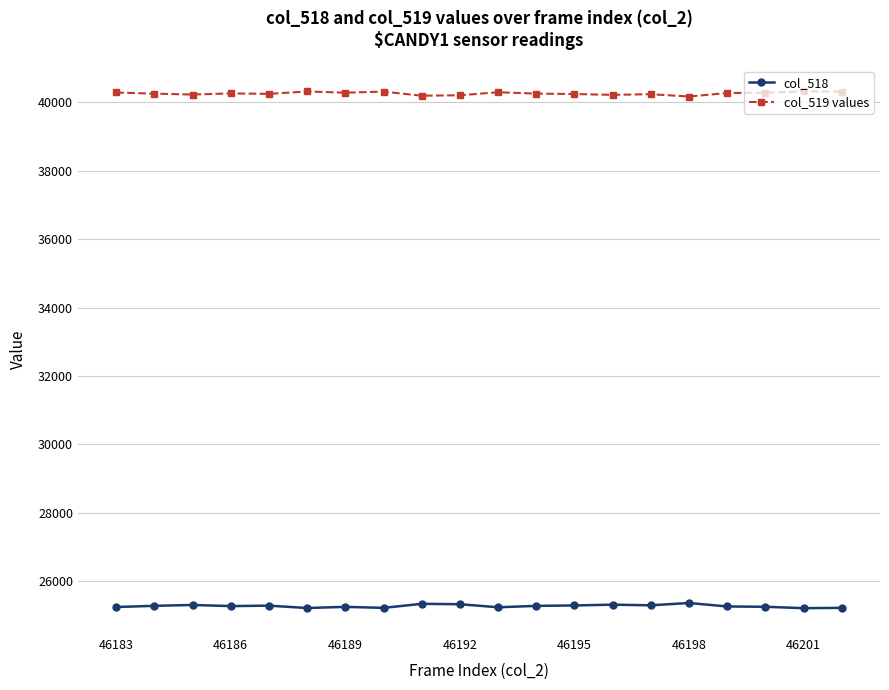

What is the sum of all col_518 values?

505423